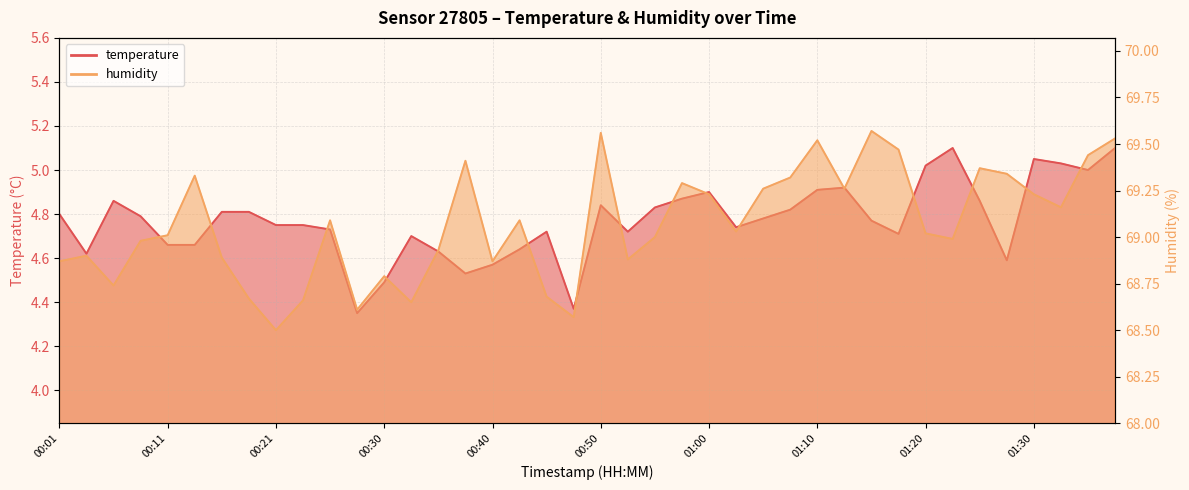

What is the approximate value of temperature at 00:55?

4.8